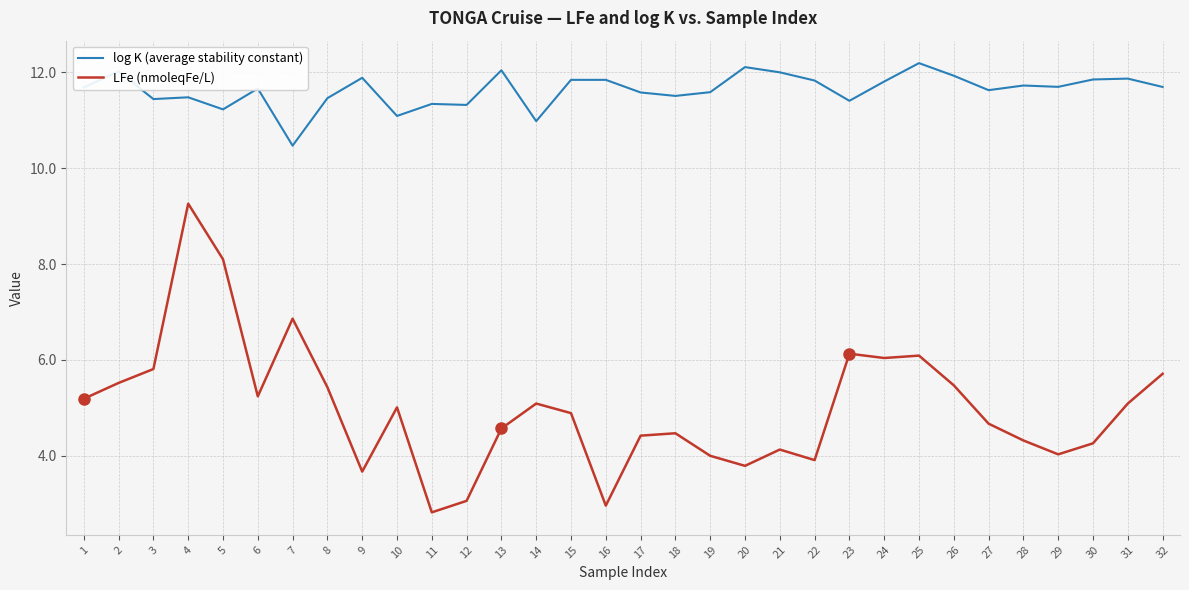

What is the sum of the log K (average stability constant) values at 26 and 29?

23.6